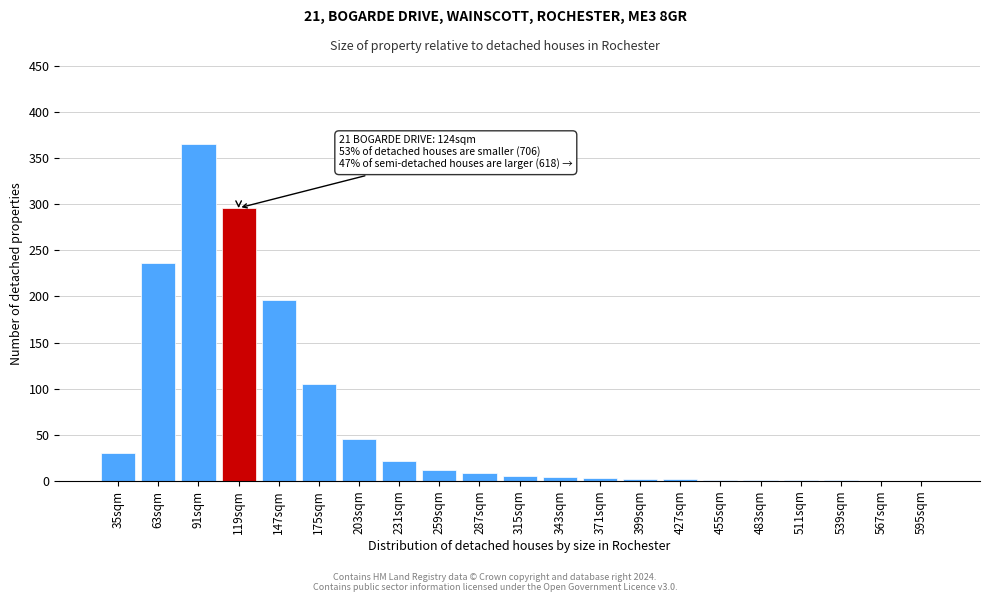

Read the value at 35sqm, to the nearest 50.

50